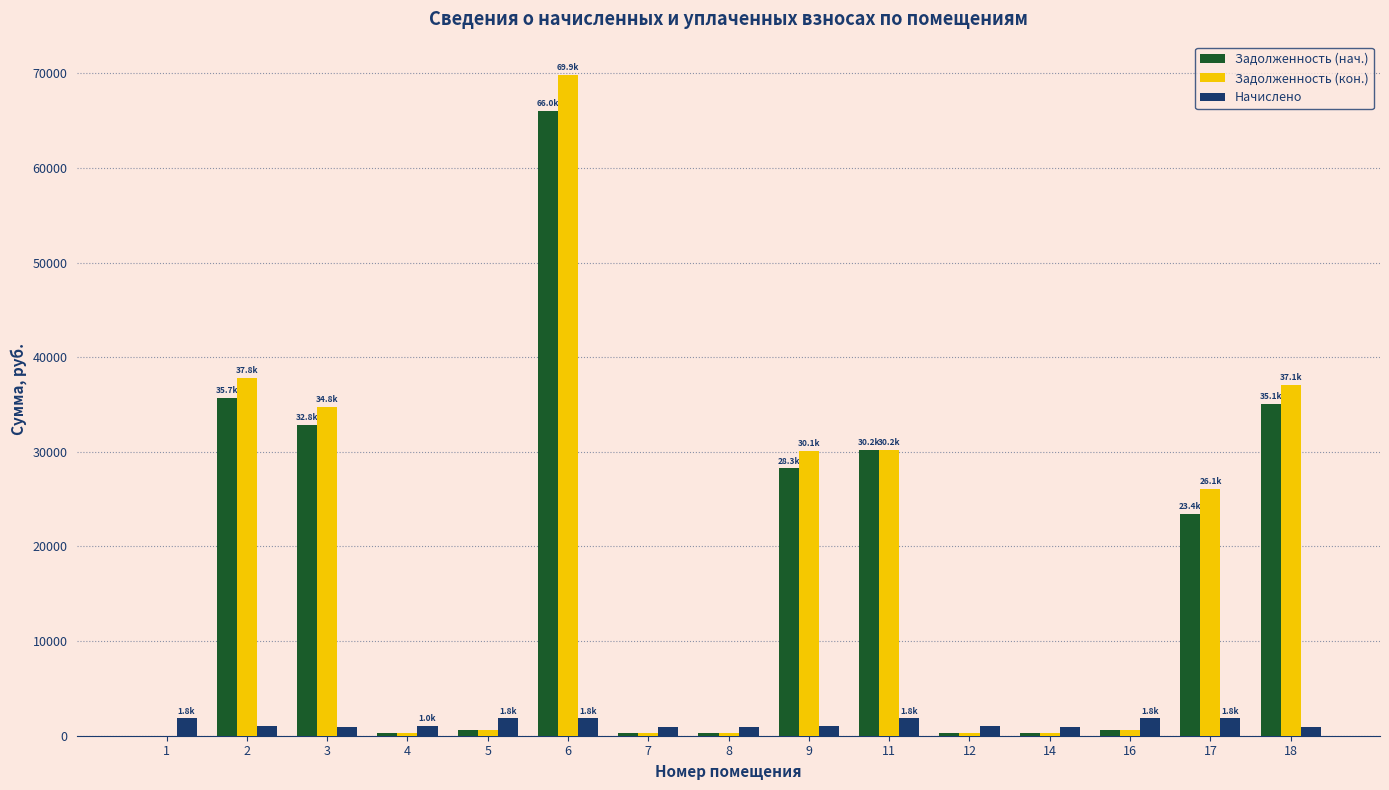

How many groups of bars are there?

15